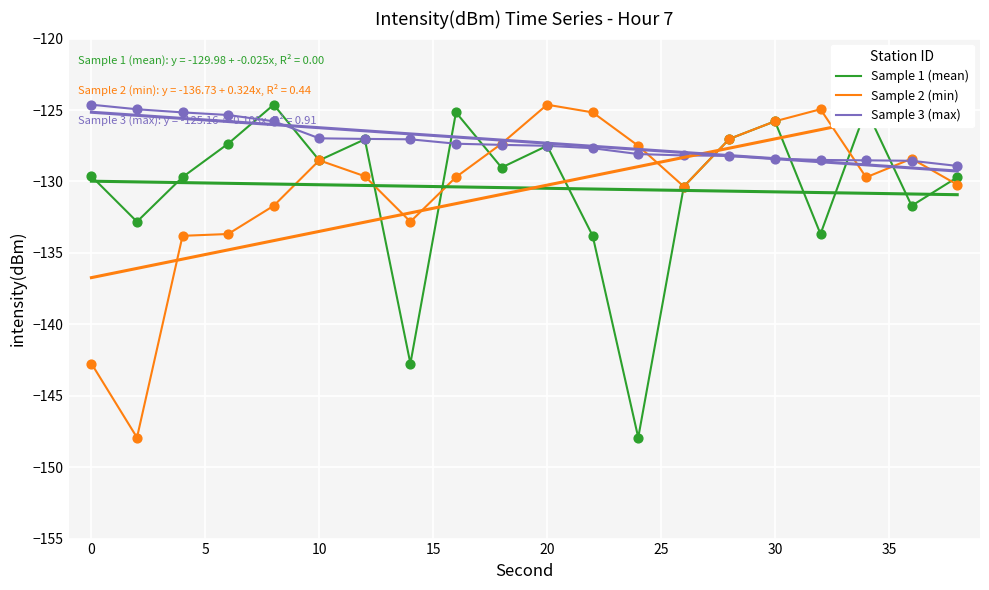

Which series contains the lowest Y value?

Sample 1 (mean)